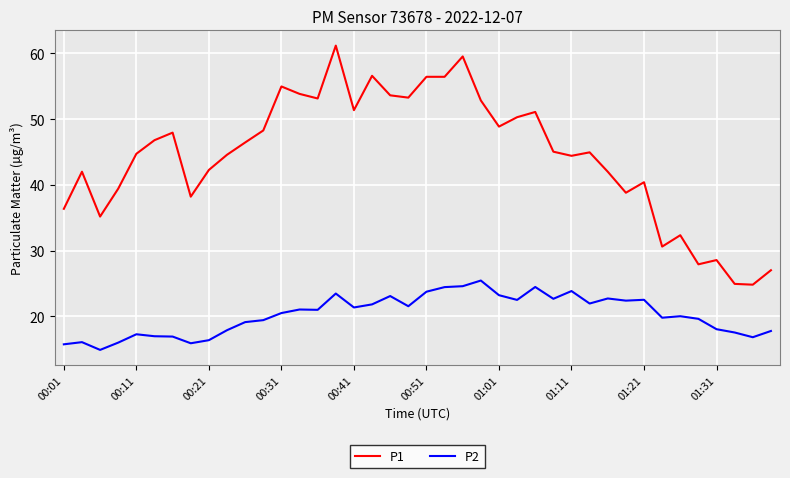

True or false: P1 has more than 1 interior local peaks.

True